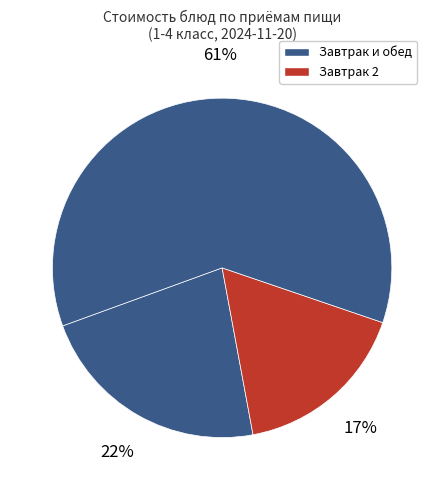

Count the number of slices in the pie.

3